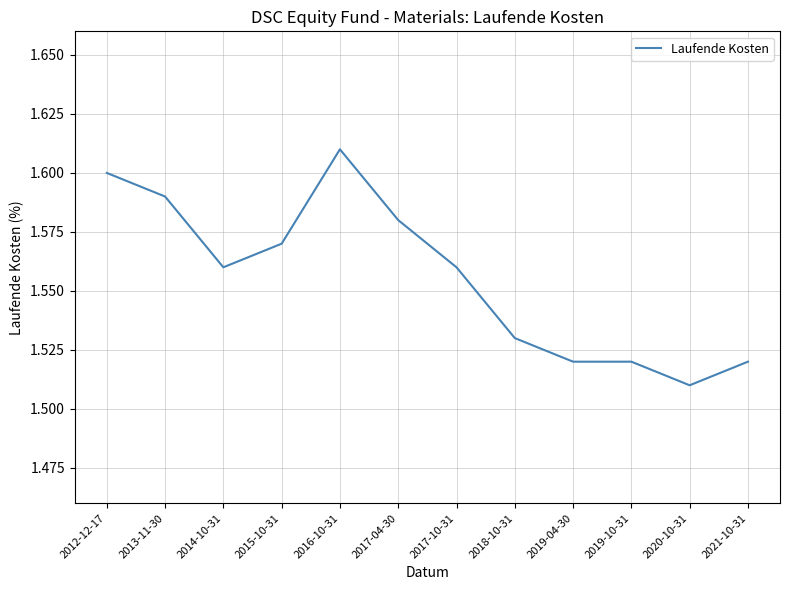

At which label is the value closest to 1?

2020-10-31